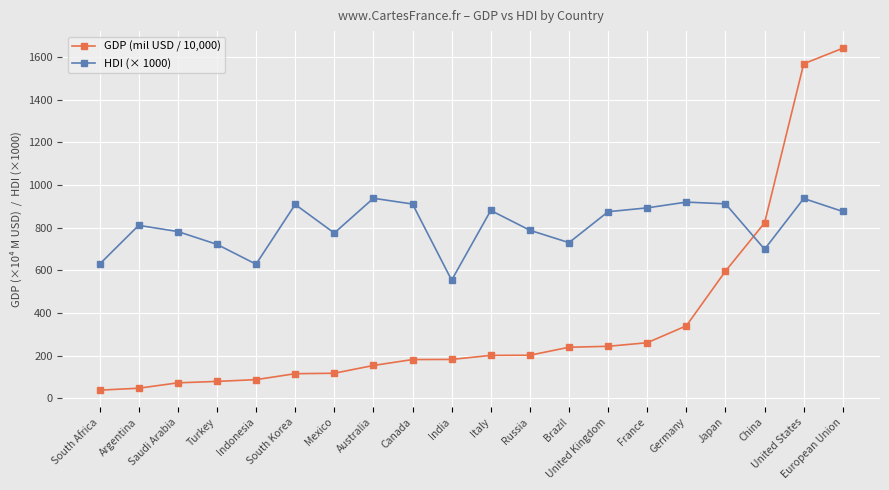

What is the difference between the highest and lowest values at Germany?

579.9